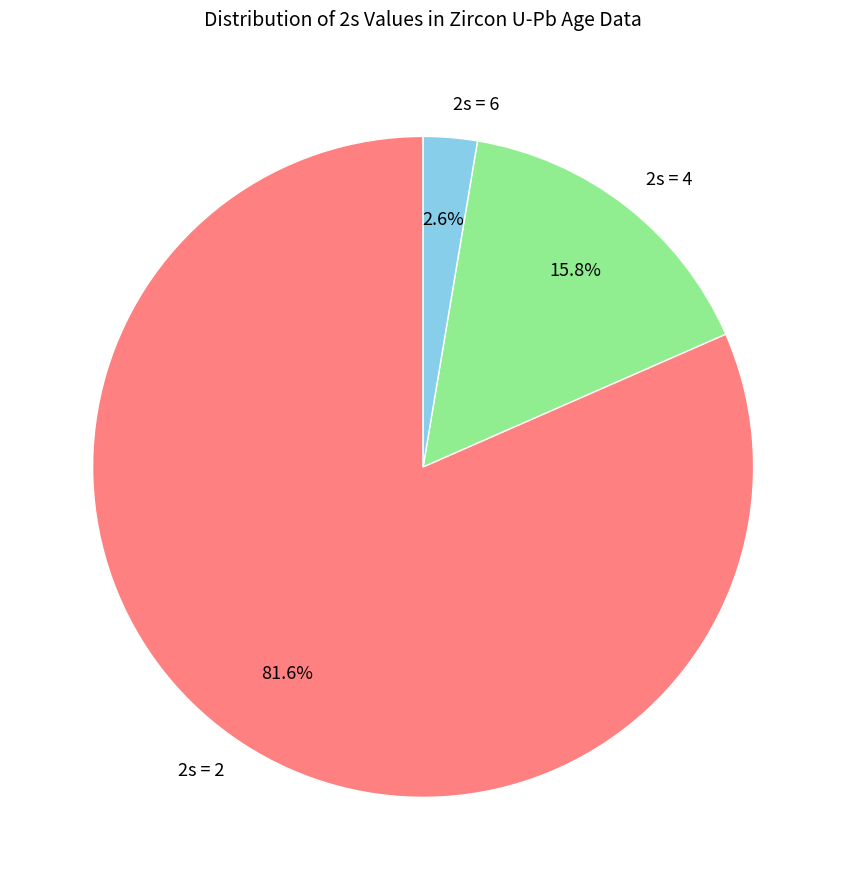

What is the largest slice in the pie chart?

2s = 2